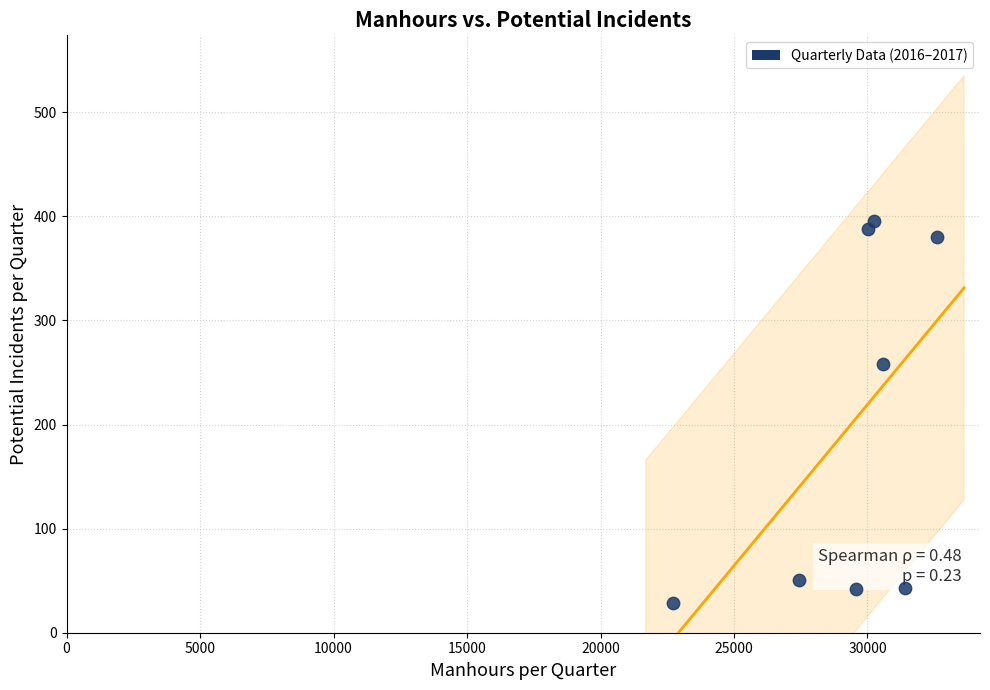

What Y value in the scatter plot is closest to 212?

258